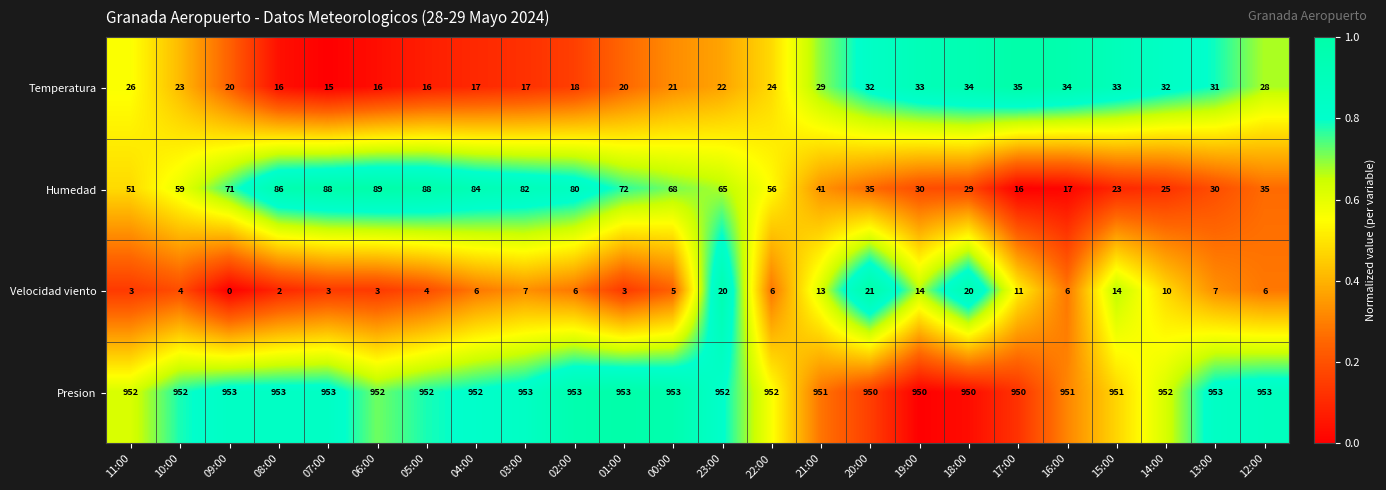

Rank the series at 18:00 from lowest to highest value.

Velocidad viento, Humedad, Temperatura, Presion